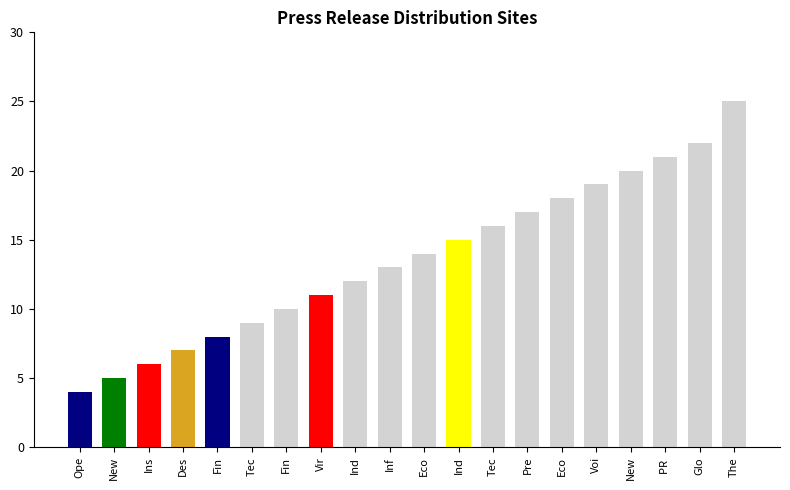

Does the chart contain any negative values?

No